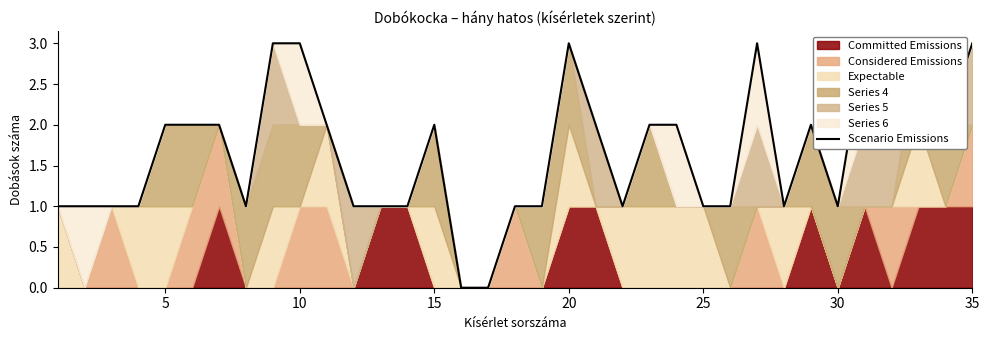

How many lines are shown in the chart?

1